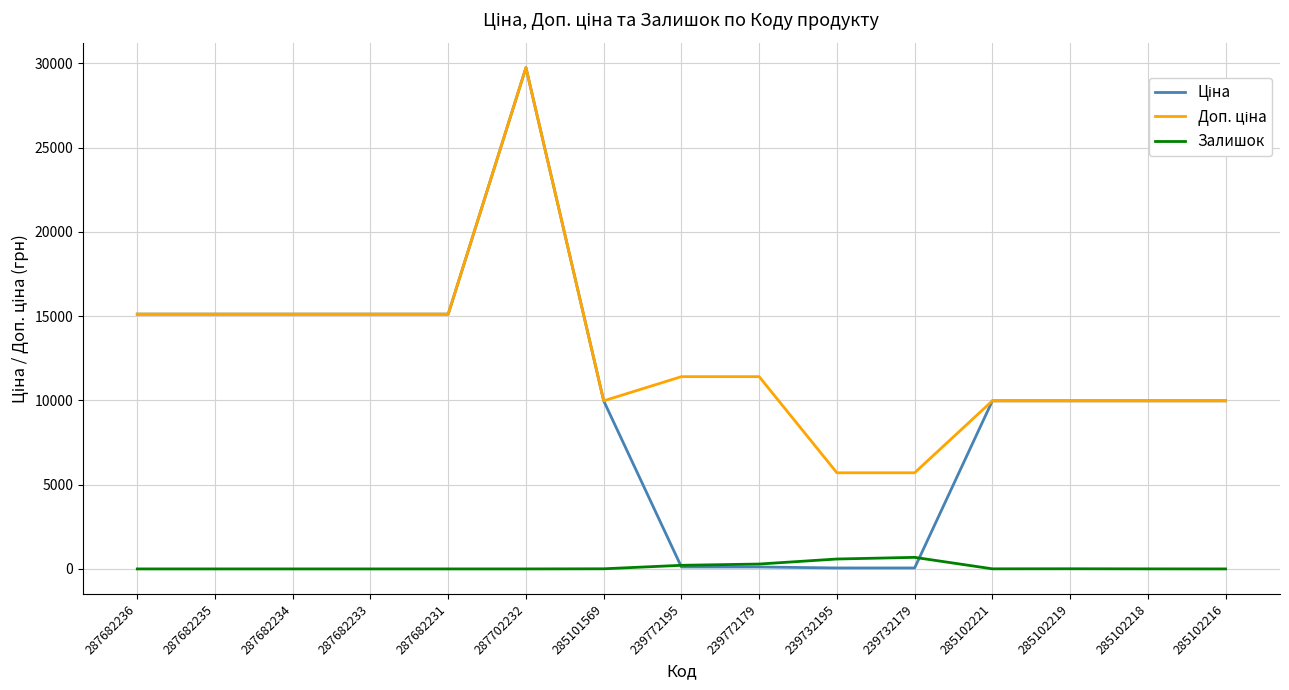

What is the total value across all series at 287682235?

30240.0